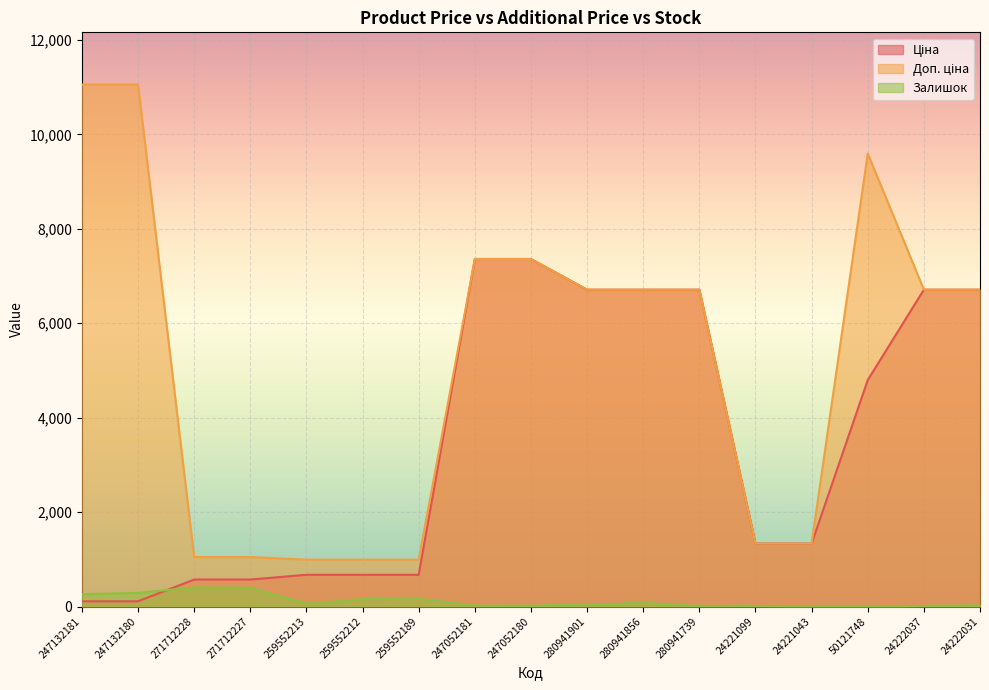

What is the spread (max minus min) of values at 24222037?

6694.2